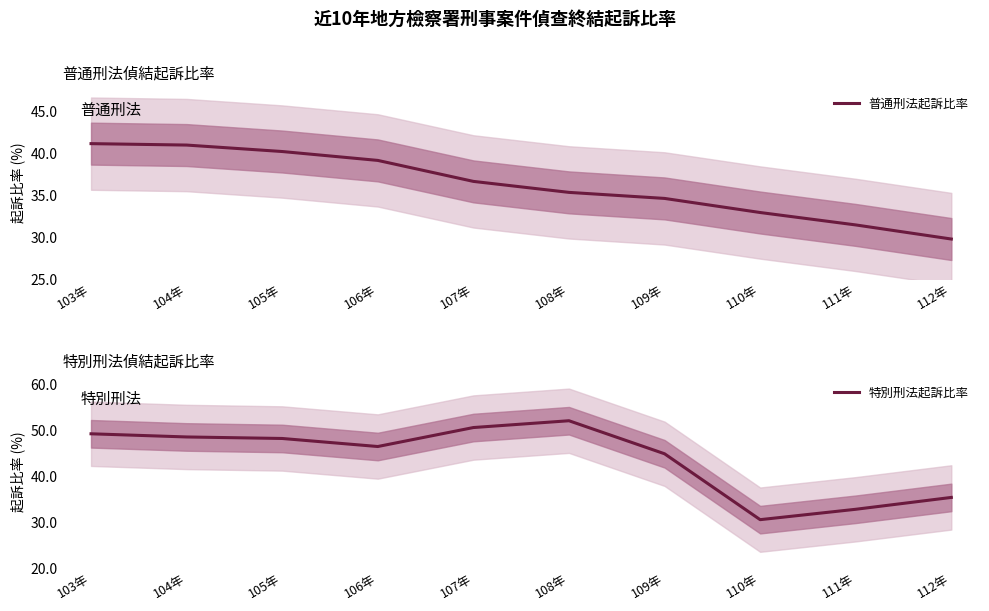

After their last crossing, which series has the higher values: 特別刑法起訴比率 or 普通刑法起訴比率?

特別刑法起訴比率